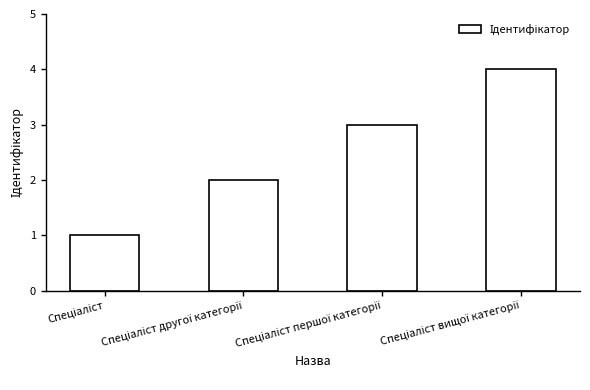

What is the maximum value shown in the chart?

4